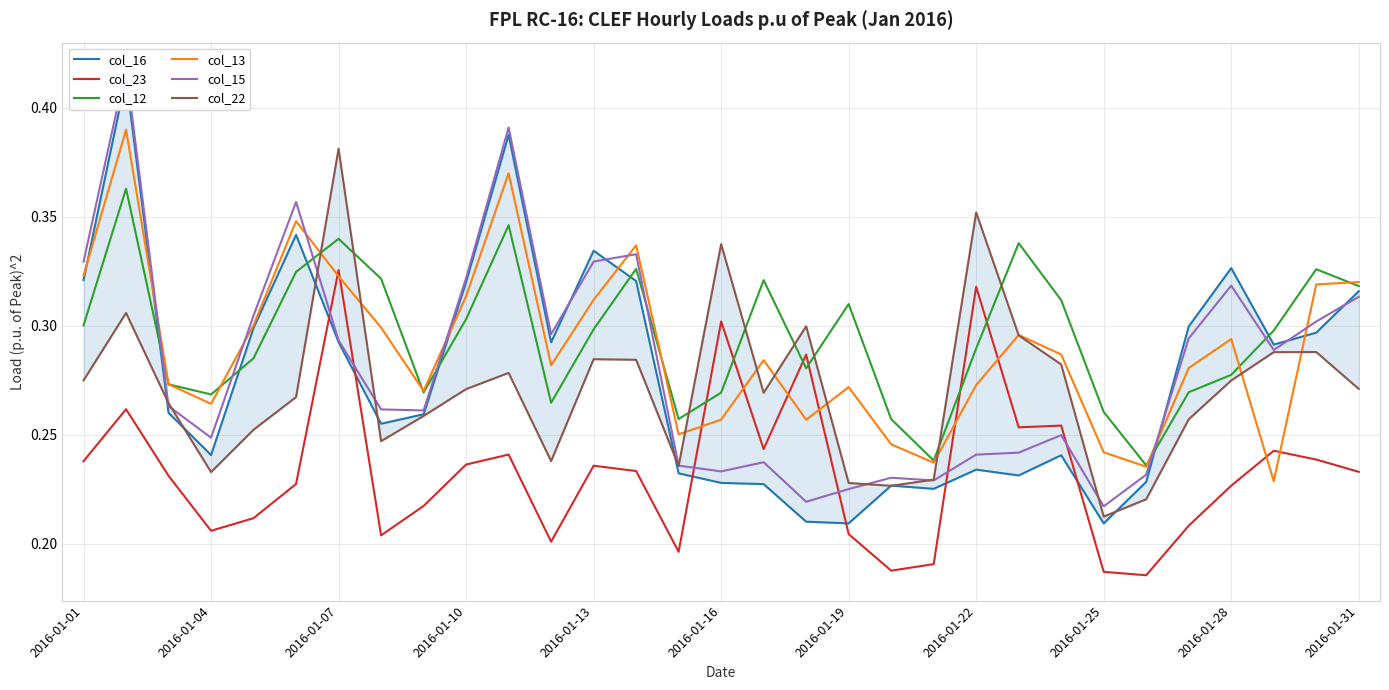

What are all the series names shown in the legend?

col_16, col_23, col_12, col_13, col_15, col_22